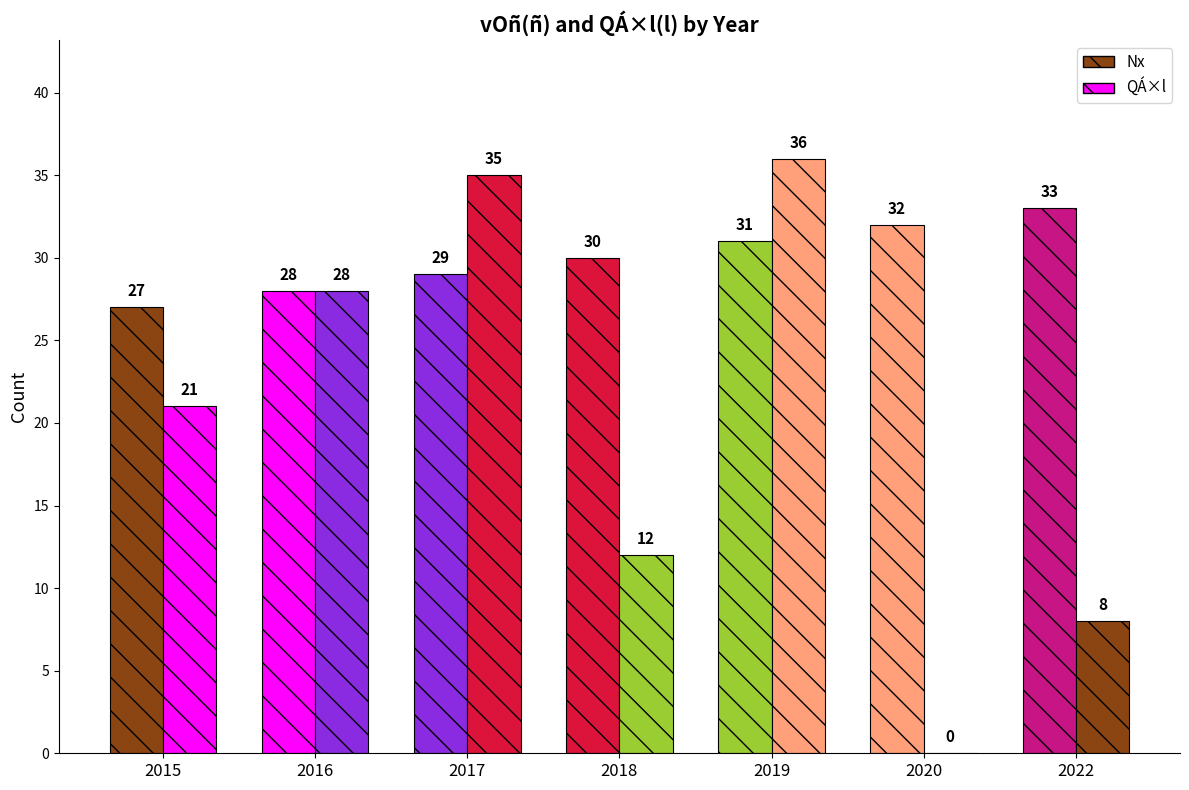

What is the average value of the Nx series?

30